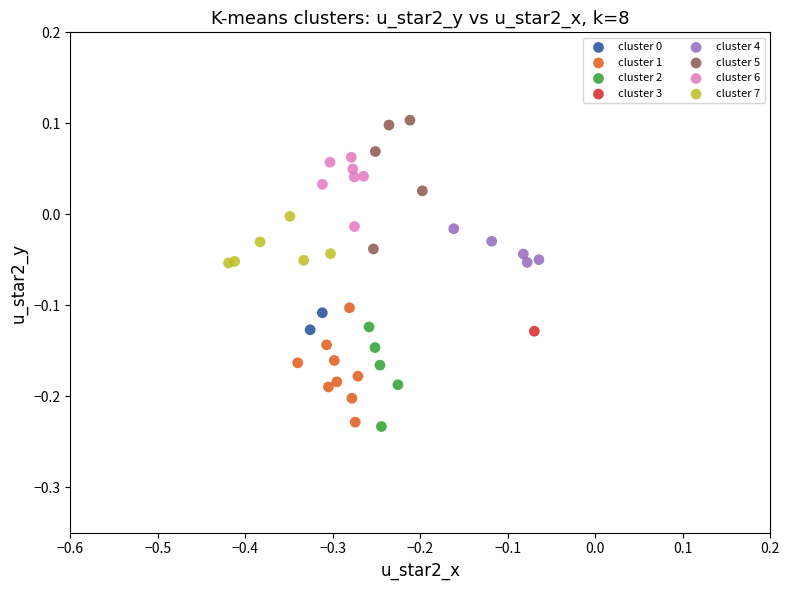

Which series reaches the minimum Y coordinate?

cluster 2